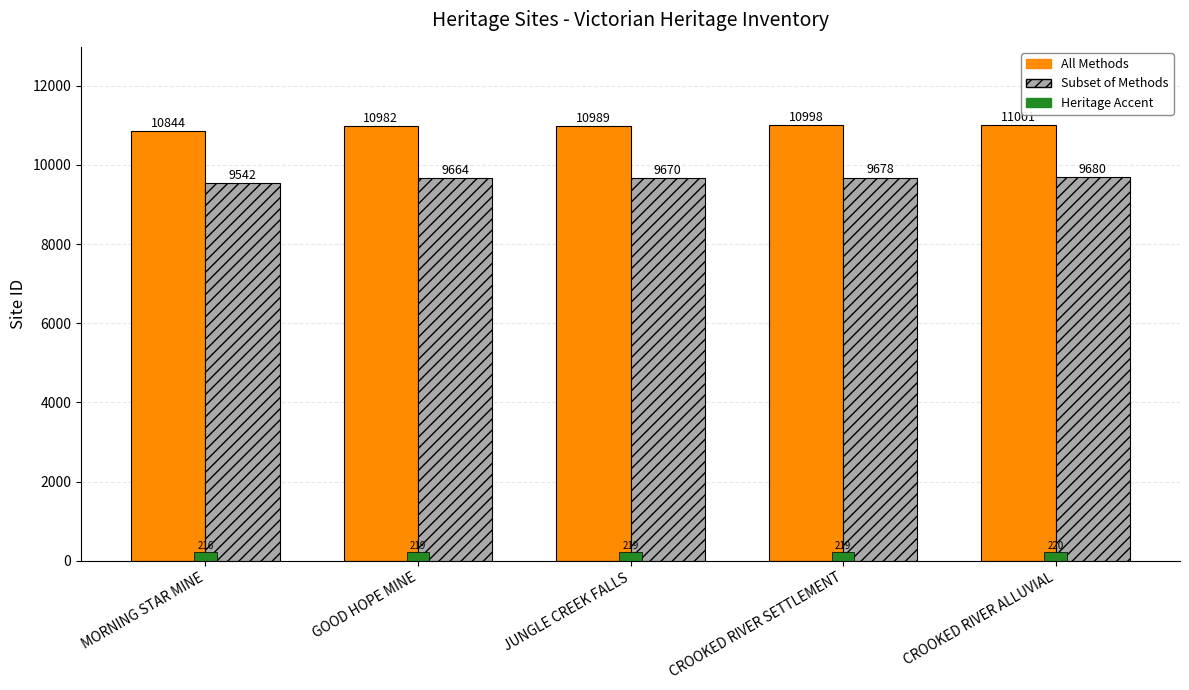

What is the spread (max minus min) of values at JUNGLE CREEK FALLS?

10769.2